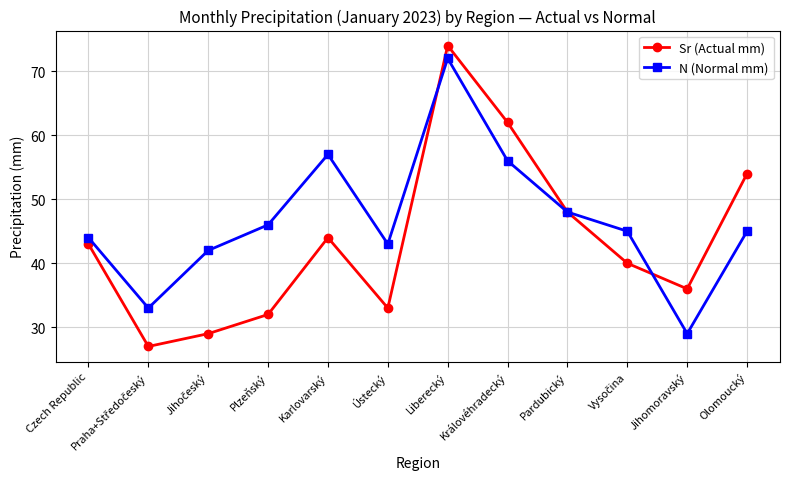

Which series changed the most between Czech Republic and Liberecký?

Sr (Actual mm)